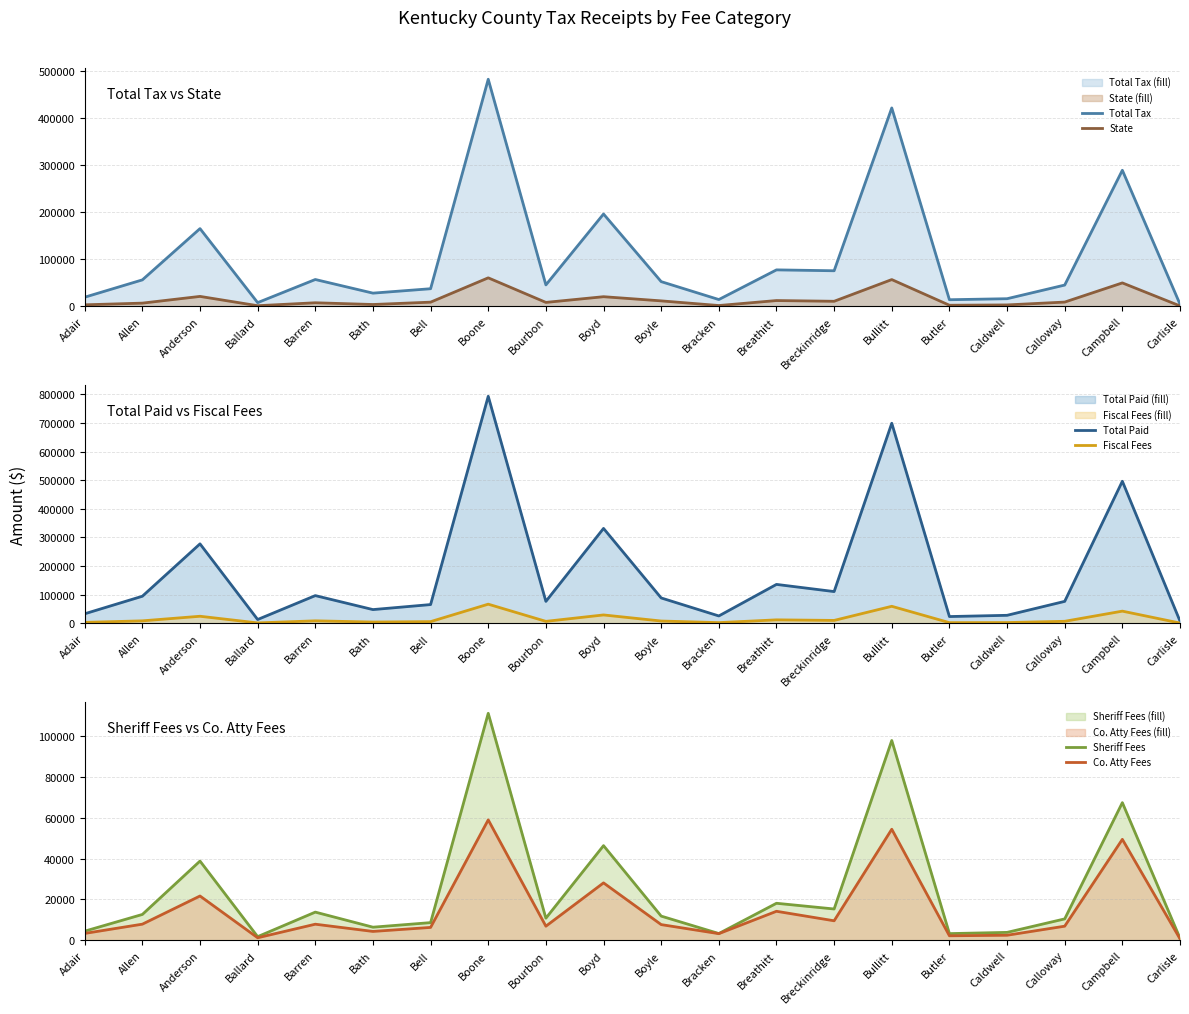

What is the sum of the Sheriff Fees values at Bell and Barren?

22414.6